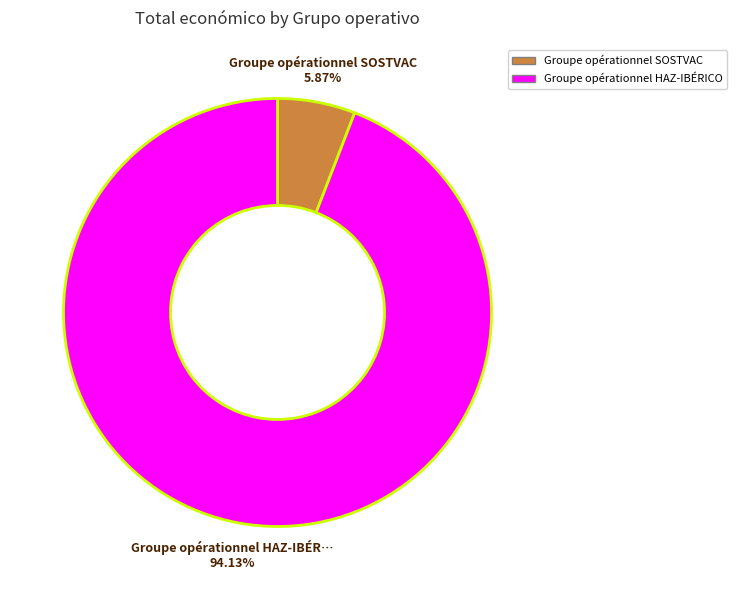

Which slice represents more than half of the pie?

Groupe opérationnel HAZ-IBÉRICO